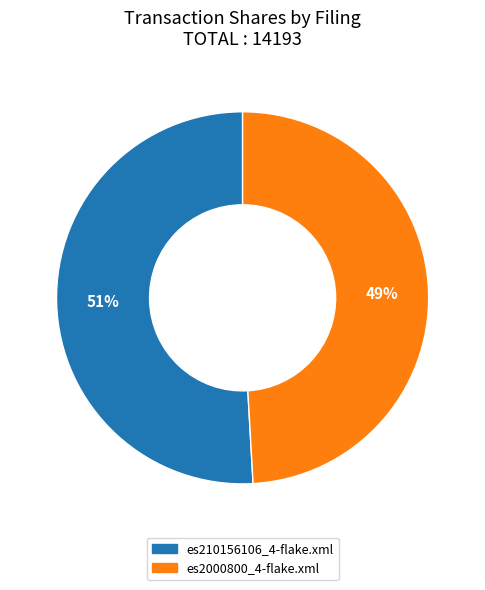

The es2000800_4-flake.xml slice represents 49% of the pie. True or false?

True